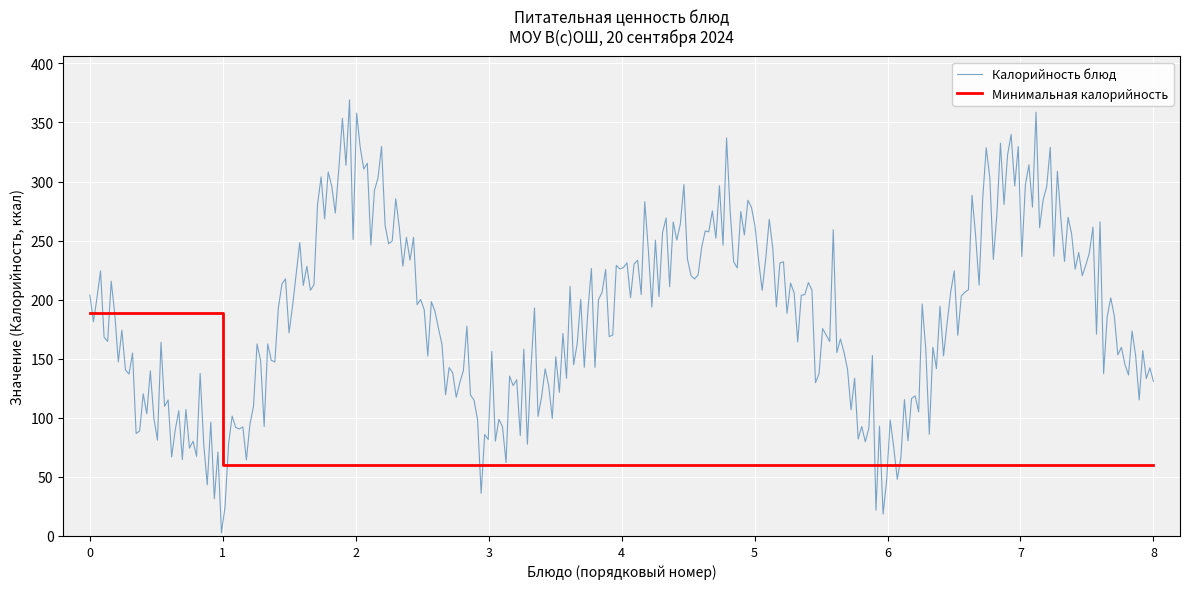

What is the highest value of the Калорийность блюд series?

369.1